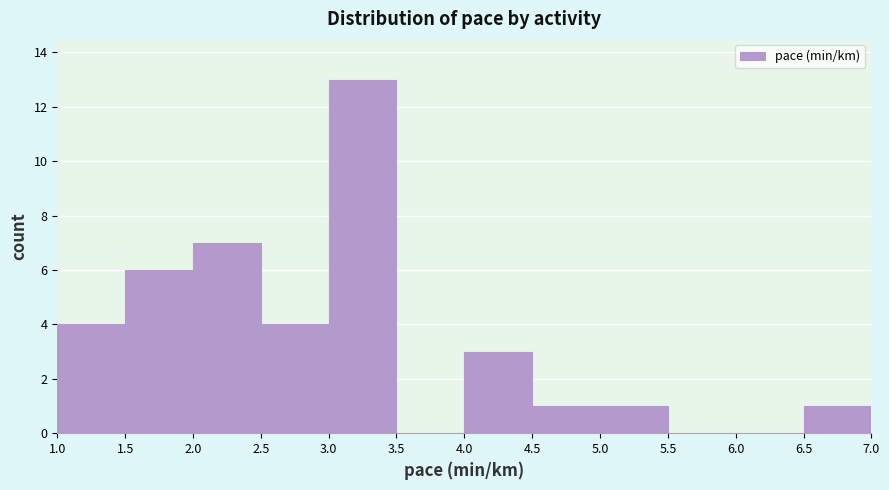

What is the height of the bar covering 6.5 to 7.0 on the x-axis? The values are not printed on the chart, so give them approximately, as read against the axis.

1